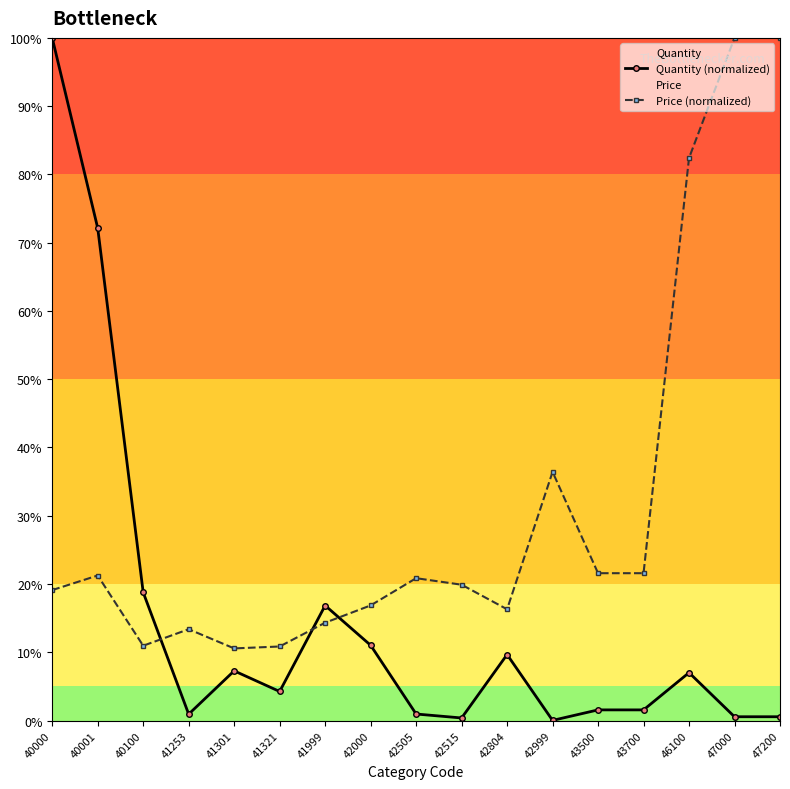

What is the total value across all series at 42999?

36.4